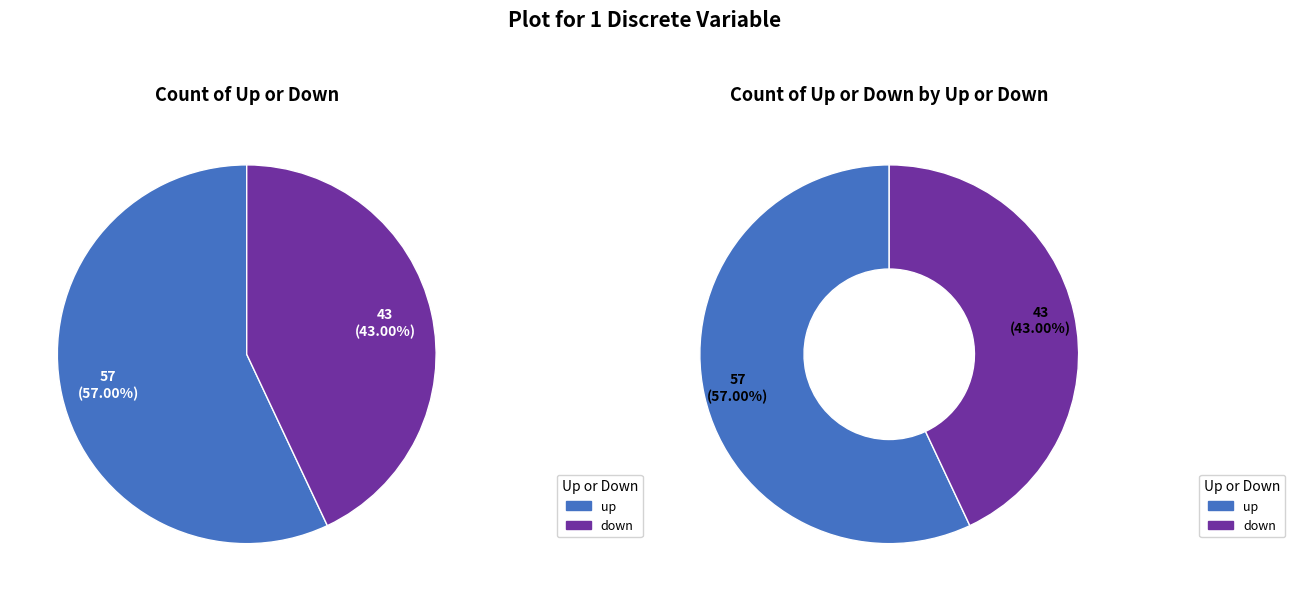

To the nearest percent, what is the combined percentage of down and up?

100%